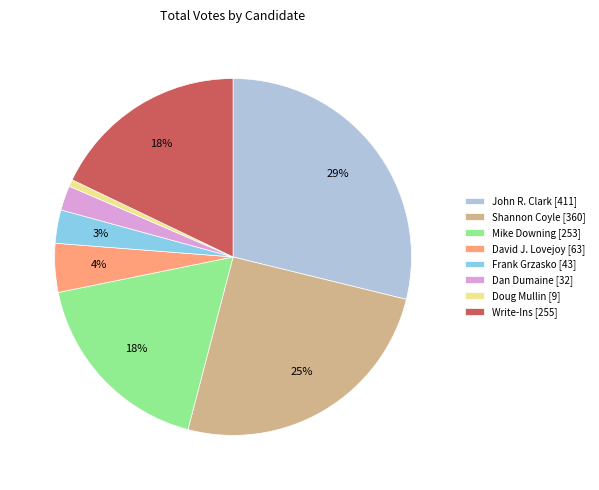

The Frank Grzasko slice represents 18% of the pie. True or false?

False